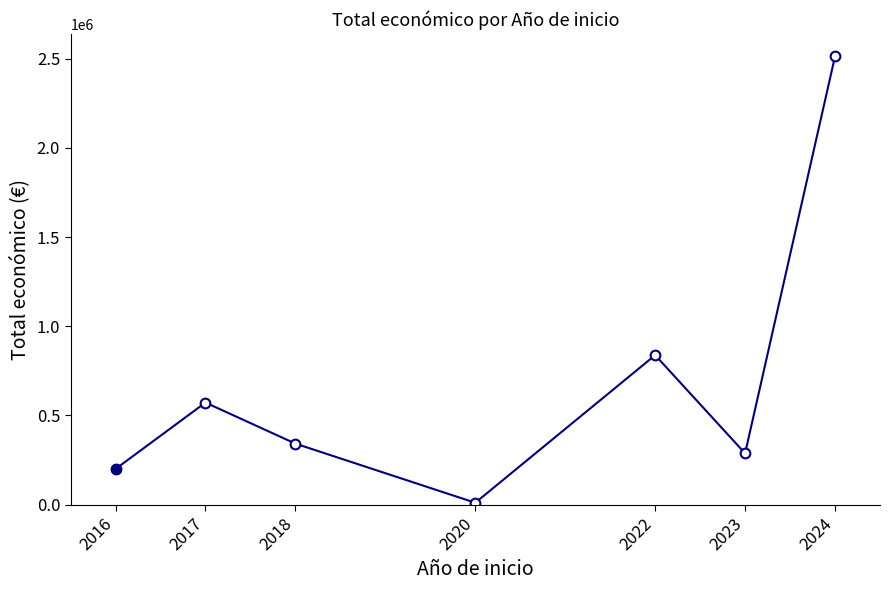

What is the value of the 7th point from the left?

2512718.4